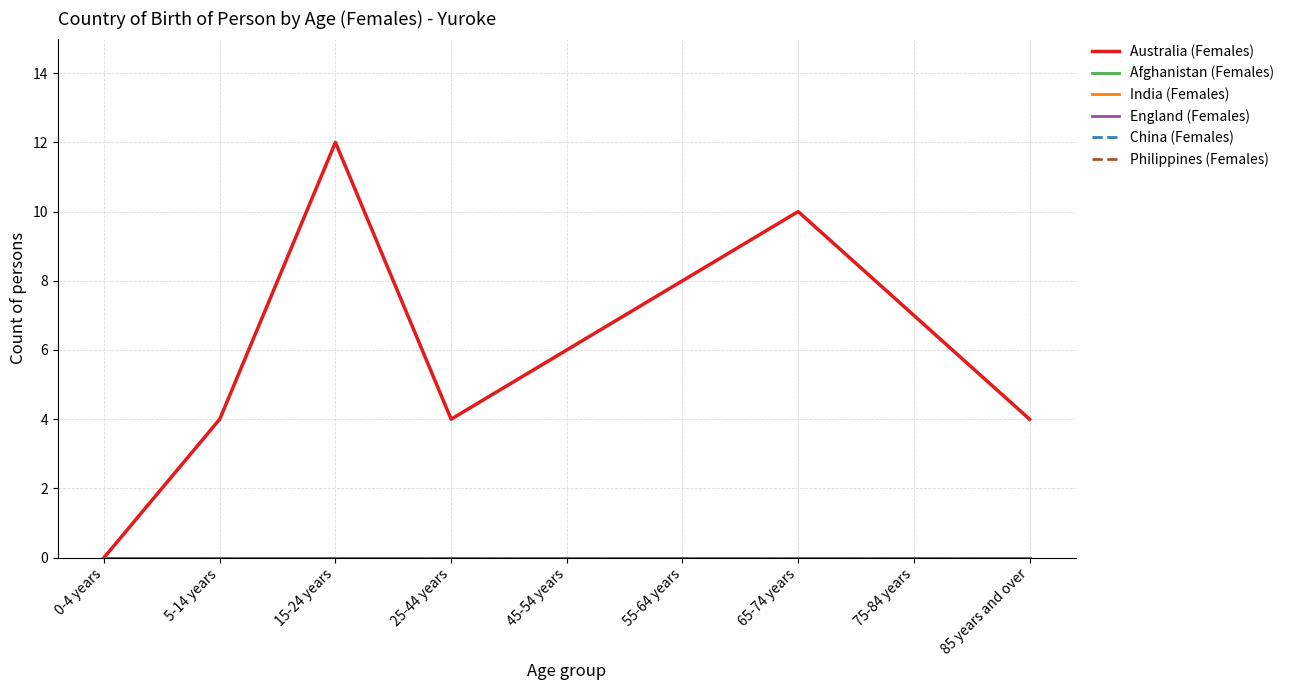

Reading left to right, extract all data points from this chart.

Australia (Females): 0-4 years=0	5-14 years=4	15-24 years=12	25-44 years=4	45-54 years=6	55-64 years=8	65-74 years=10	75-84 years=7	85 years and over=4
Afghanistan (Females): 0-4 years=0	5-14 years=0	15-24 years=0	25-44 years=0	45-54 years=0	55-64 years=0	65-74 years=0	75-84 years=0	85 years and over=0
India (Females): 0-4 years=0	5-14 years=0	15-24 years=0	25-44 years=0	45-54 years=0	55-64 years=0	65-74 years=0	75-84 years=0	85 years and over=0
England (Females): 0-4 years=0	5-14 years=0	15-24 years=0	25-44 years=0	45-54 years=0	55-64 years=0	65-74 years=0	75-84 years=0	85 years and over=0
China (Females): 0-4 years=0	5-14 years=0	15-24 years=0	25-44 years=0	45-54 years=0	55-64 years=0	65-74 years=0	75-84 years=0	85 years and over=0
Philippines (Females): 0-4 years=0	5-14 years=0	15-24 years=0	25-44 years=0	45-54 years=0	55-64 years=0	65-74 years=0	75-84 years=0	85 years and over=0